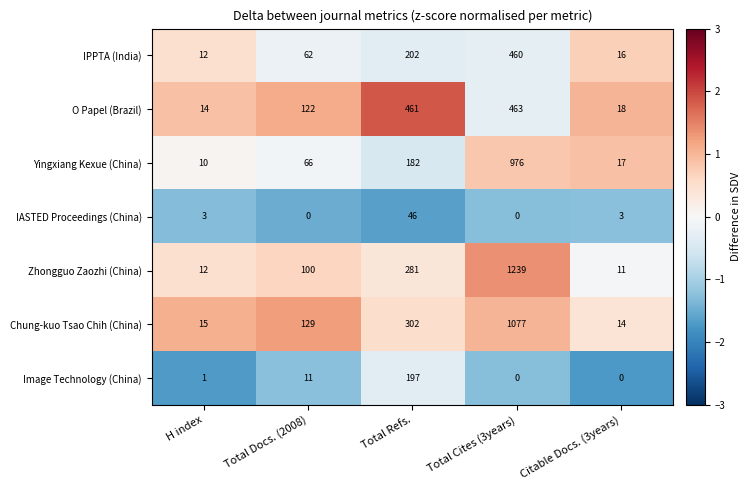

At Total Docs. (2008), list the series in order from largest to smallest.

Chung-kuo Tsao Chih (China), O Papel (Brazil), Zhongguo Zaozhi (China), Yingxiang Kexue (China), IPPTA (India), Image Technology (China), IASTED Proceedings (China)